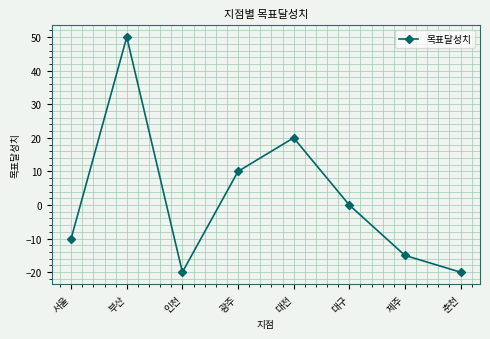

Reading left to right, extract all data points from this chart.

-10	50	-20	10	20	0	-15	-20